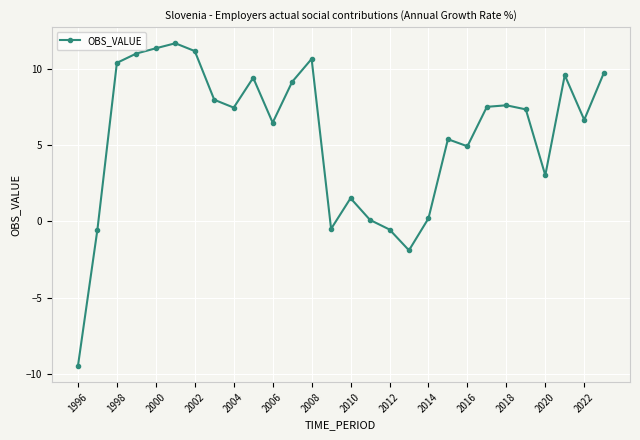

What is the difference between the maximum and second lowest values?

13.6